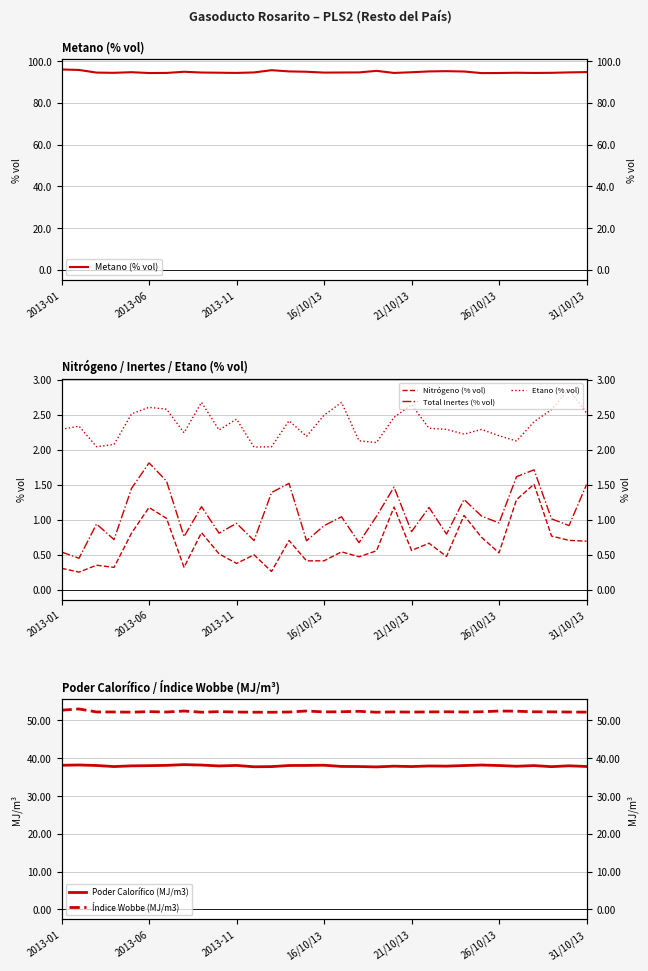

In Etano (% vol), how many points are higher than both neighbors (excluding endpoints)?

9